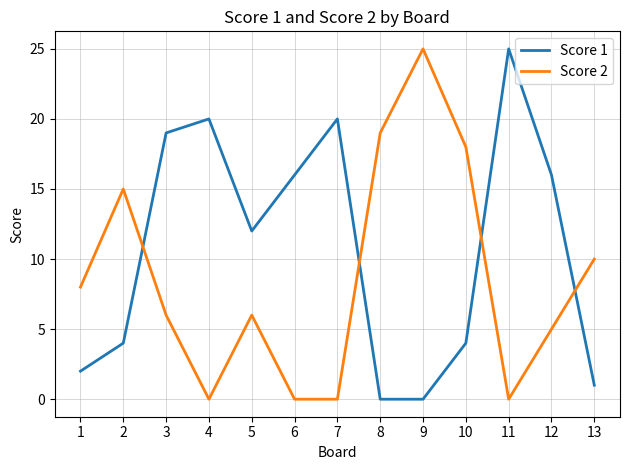

Does the chart display data point markers on the line(s)?

No